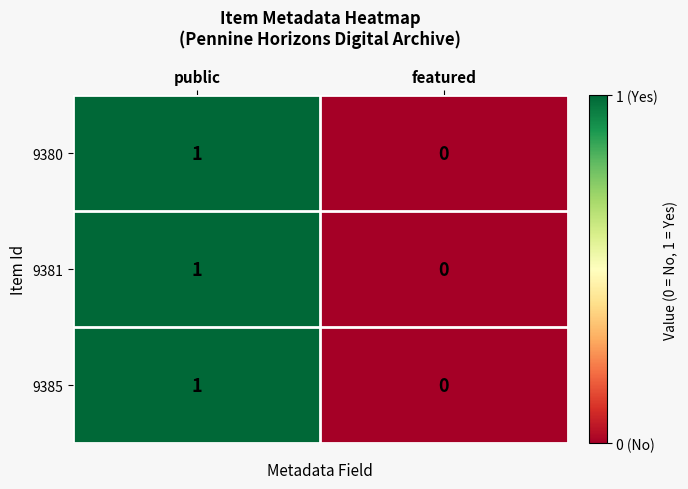

The value of 9385 at public is 2. True or false?

False